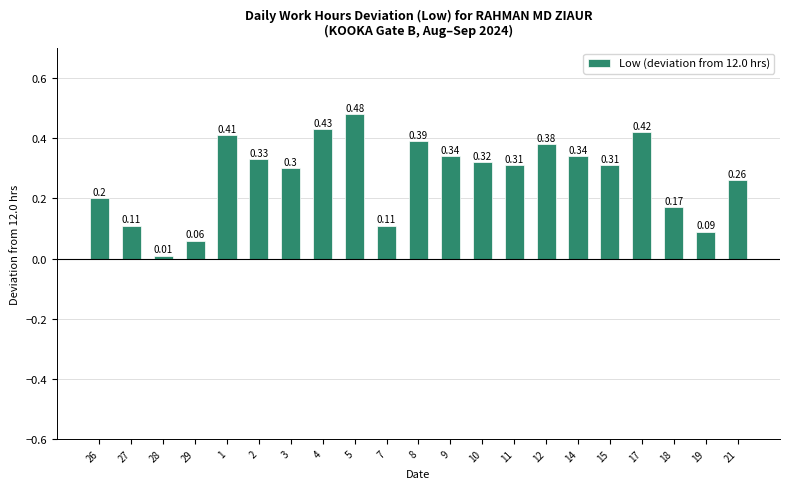

What is the average value?

0.3